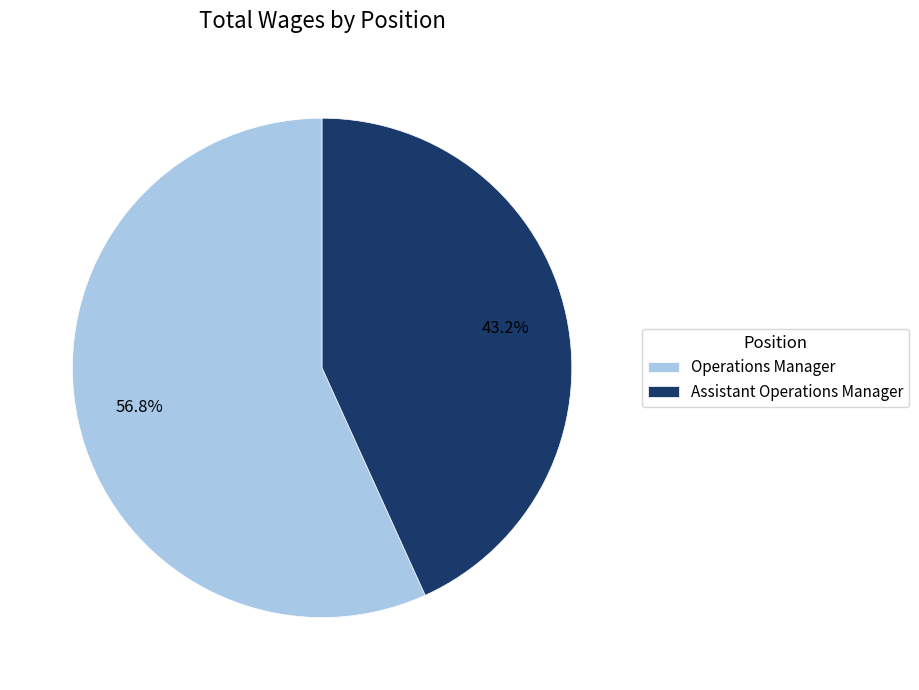

Which has a higher value, Assistant Operations Manager or Operations Manager?

Operations Manager